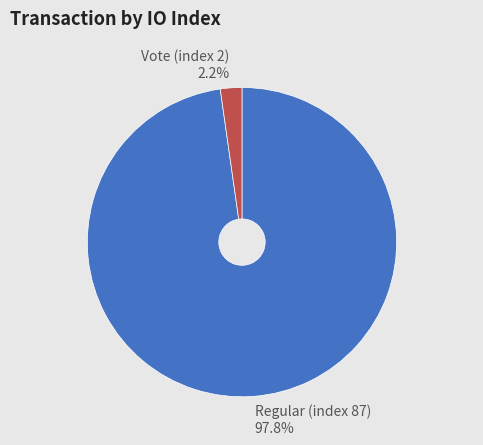

Do Vote (index 2) and Regular (index 87) together represent more than half of the pie?

Yes